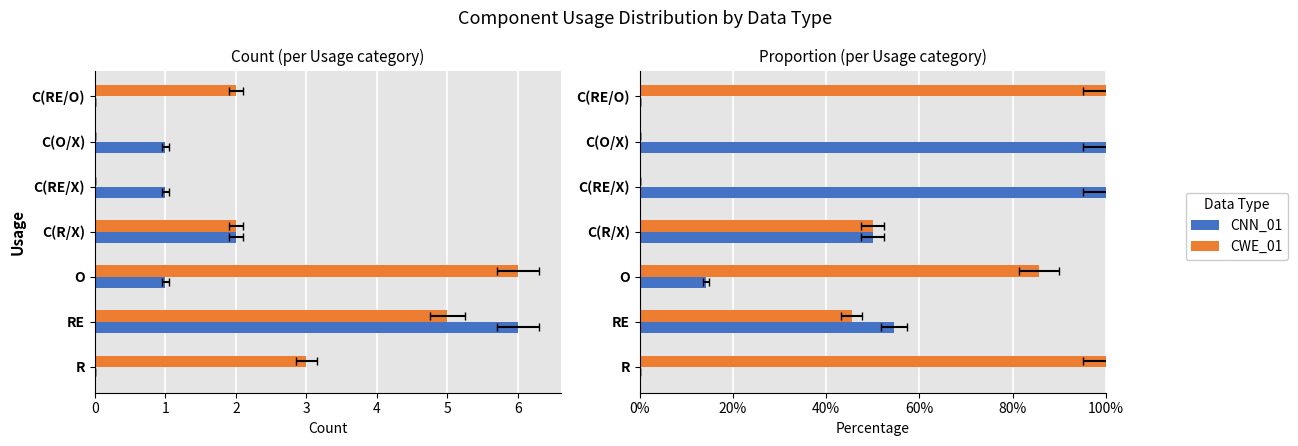

What is the difference between the highest and lowest values at R?

100.0